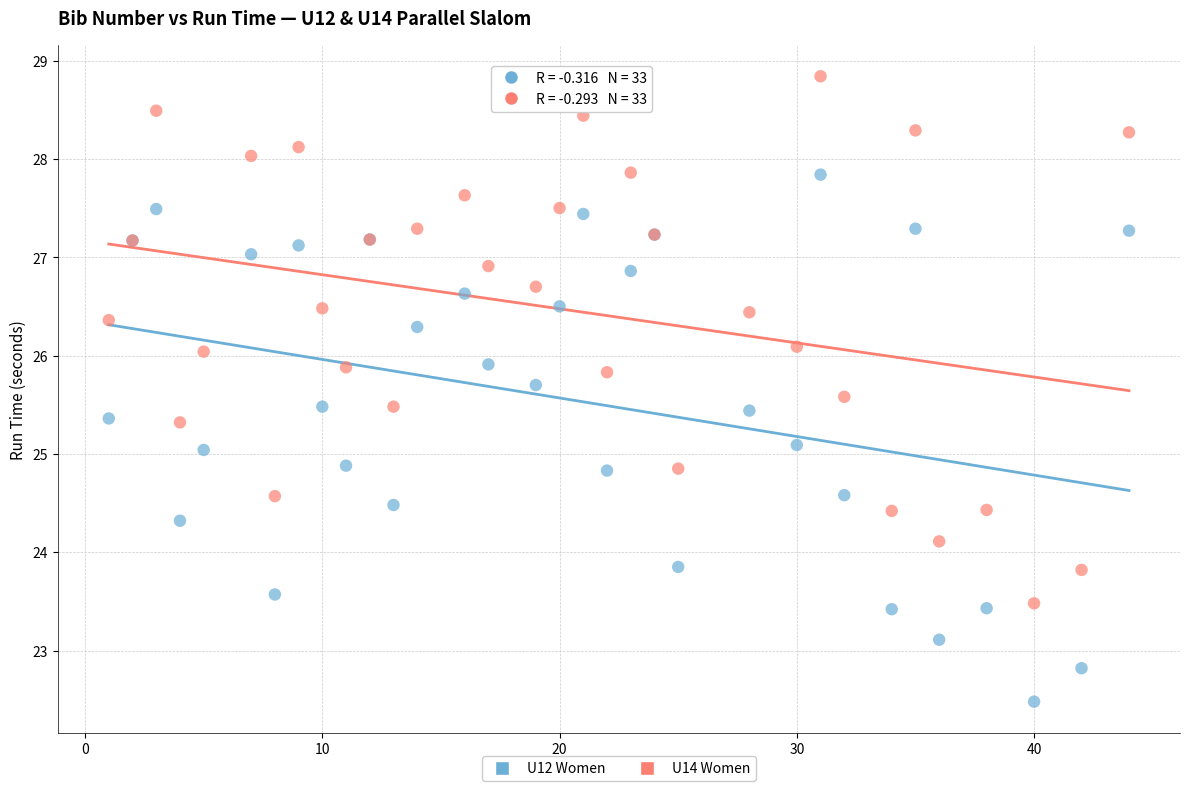

Which series reaches the minimum Y coordinate?

U12 Women